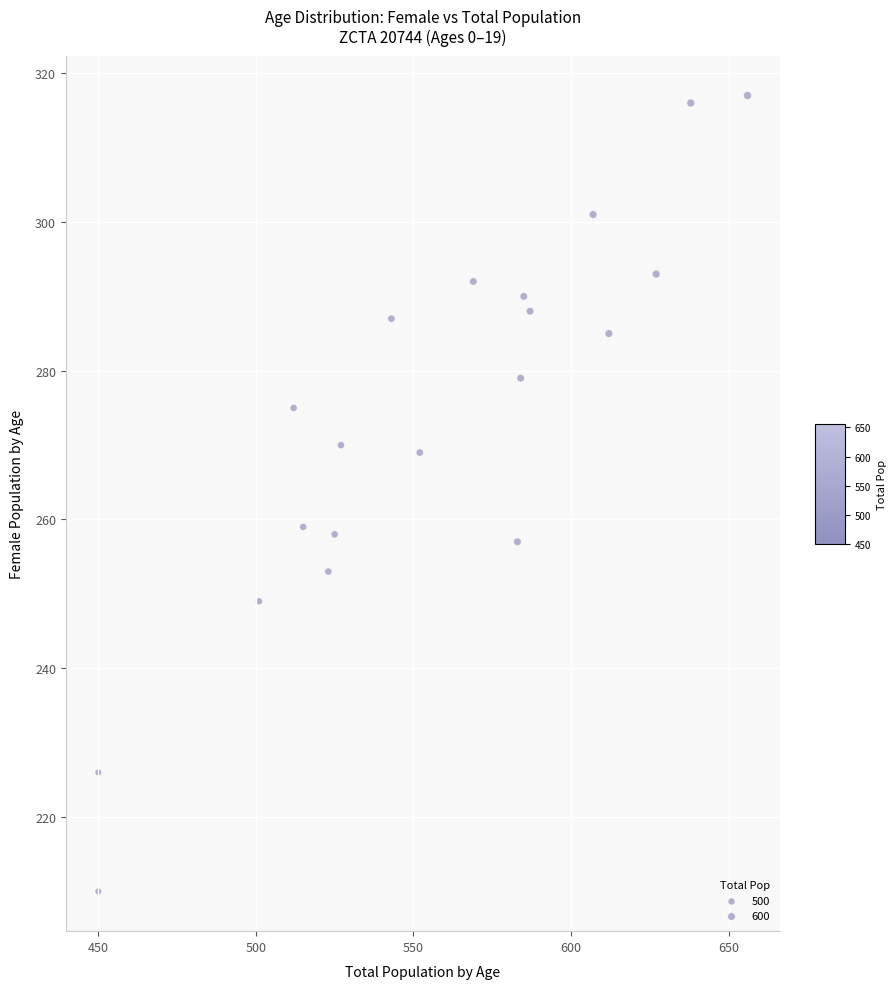

What is the range of Y values (max minus min)?

107